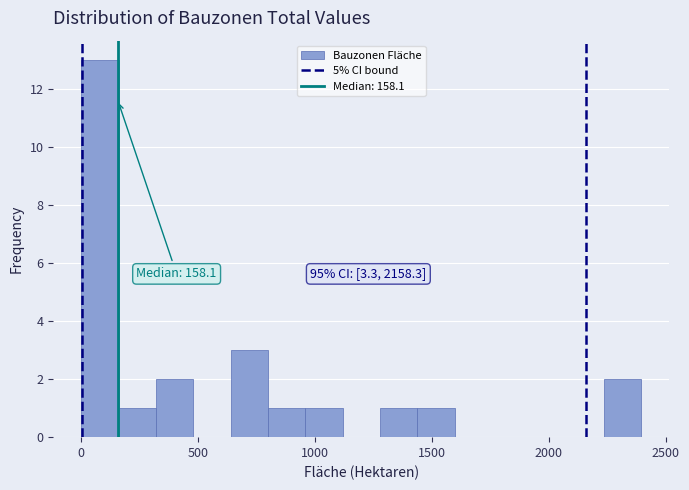

Around what value on the x-axis is the tallest bar? Give the approximate position of its centre, as read against the axis.

100